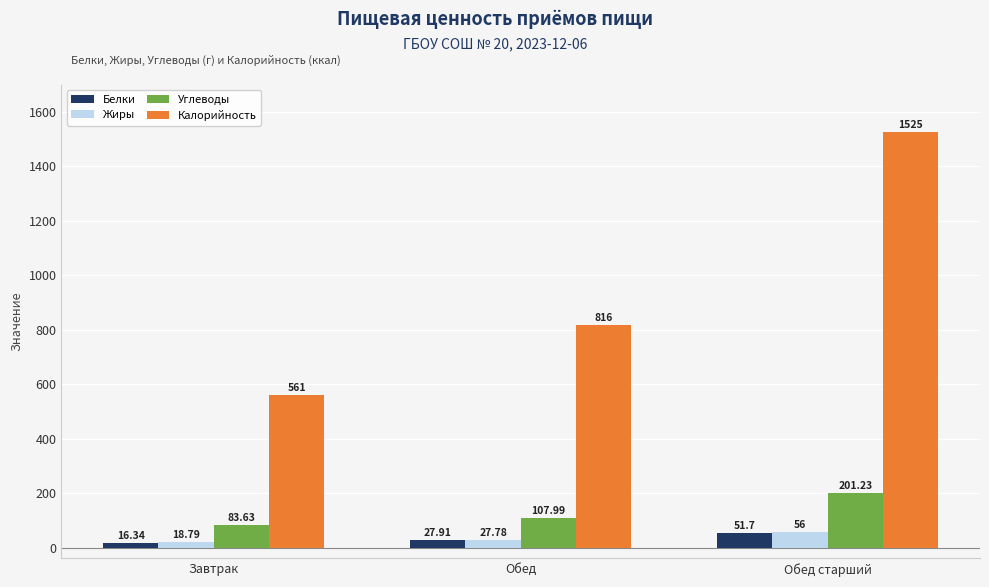

Which label corresponds to the smallest value in the chart?

Завтрак